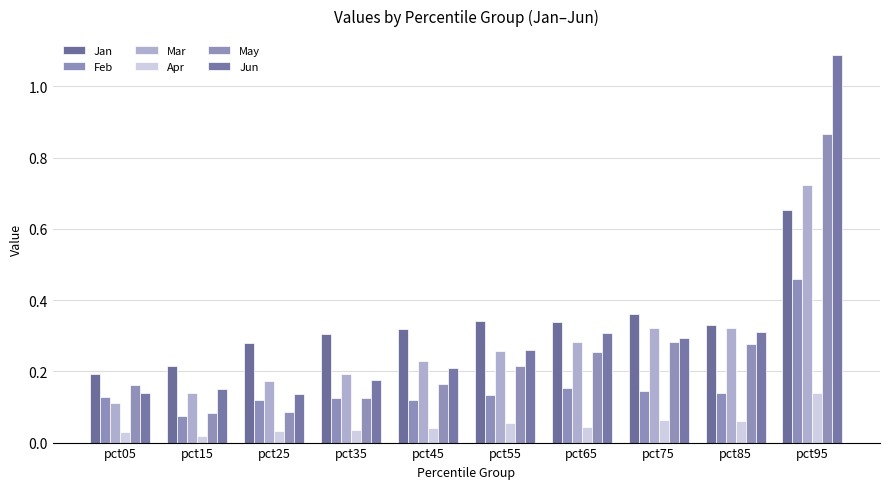

Does the chart contain any negative values?

No